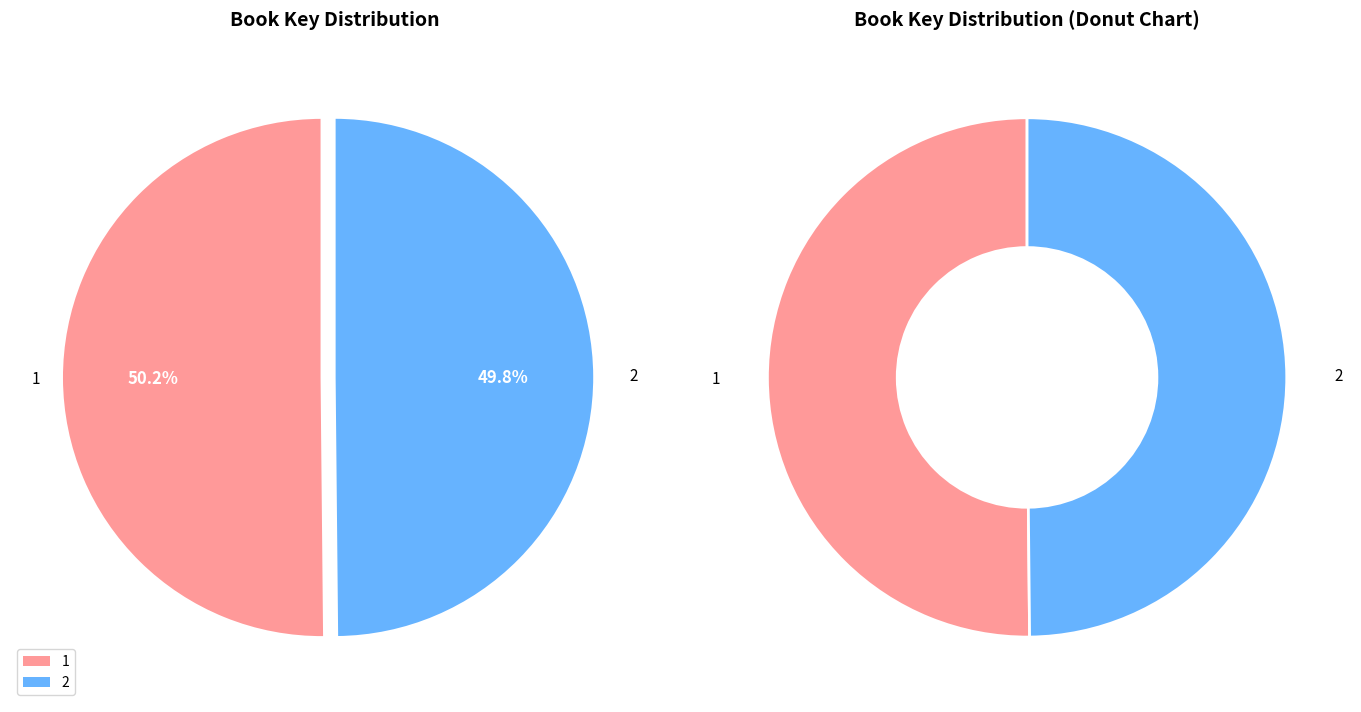

Rank the categories by value from highest to lowest.

1, 2